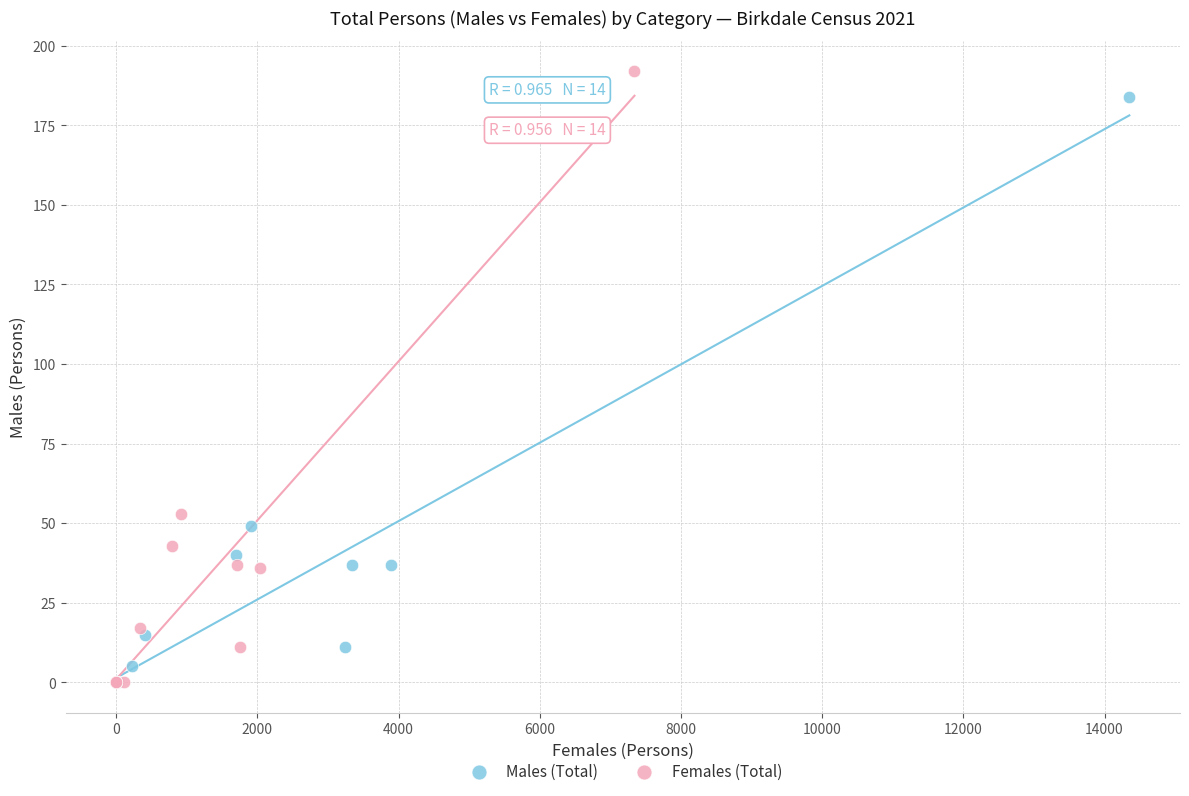

Which series has the widest spread of Y values?

Females (Total)